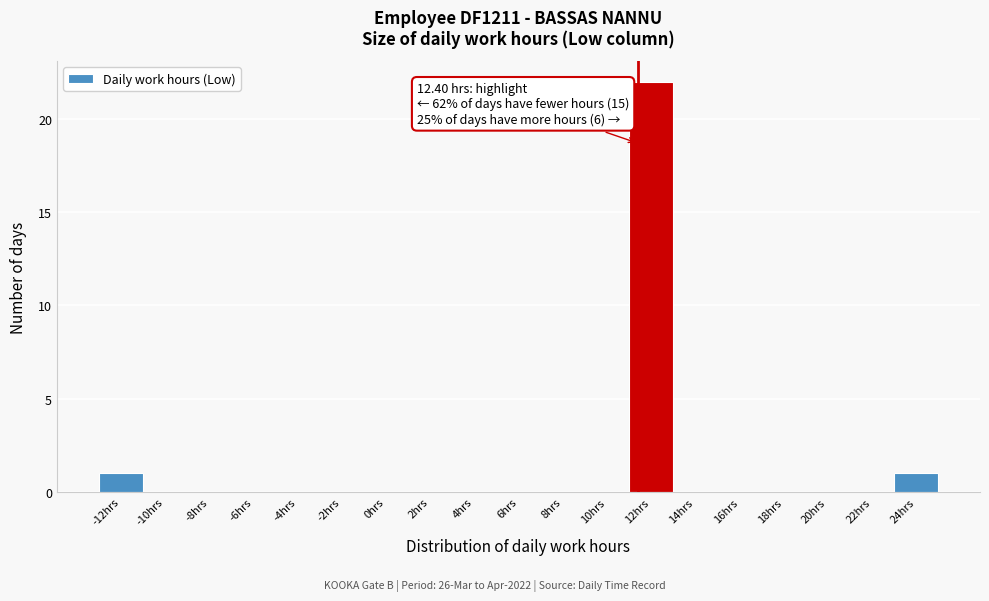

Reading left to right, transcribe all the data shown in this chart.

-12hrs=1	-10hrs=0	-8hrs=0	-6hrs=0	-4hrs=0	-2hrs=0	0hrs=0	2hrs=0	4hrs=0	6hrs=0	8hrs=0	10hrs=0	12hrs=22	14hrs=0	16hrs=0	18hrs=0	20hrs=0	22hrs=0	24hrs=1